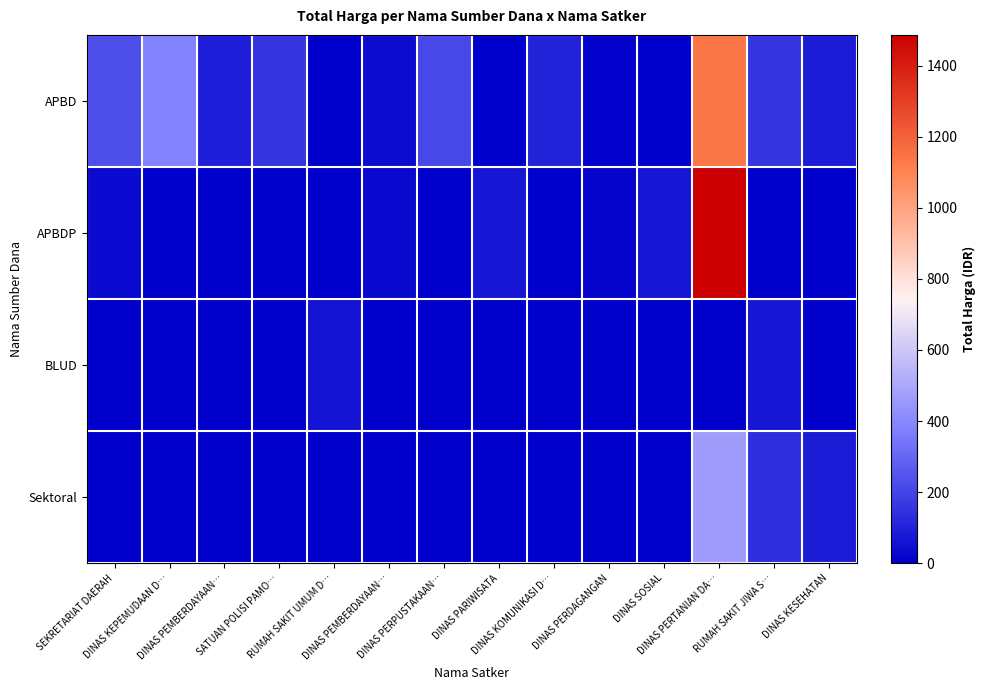

Which series has the largest total across all categories?

APBD